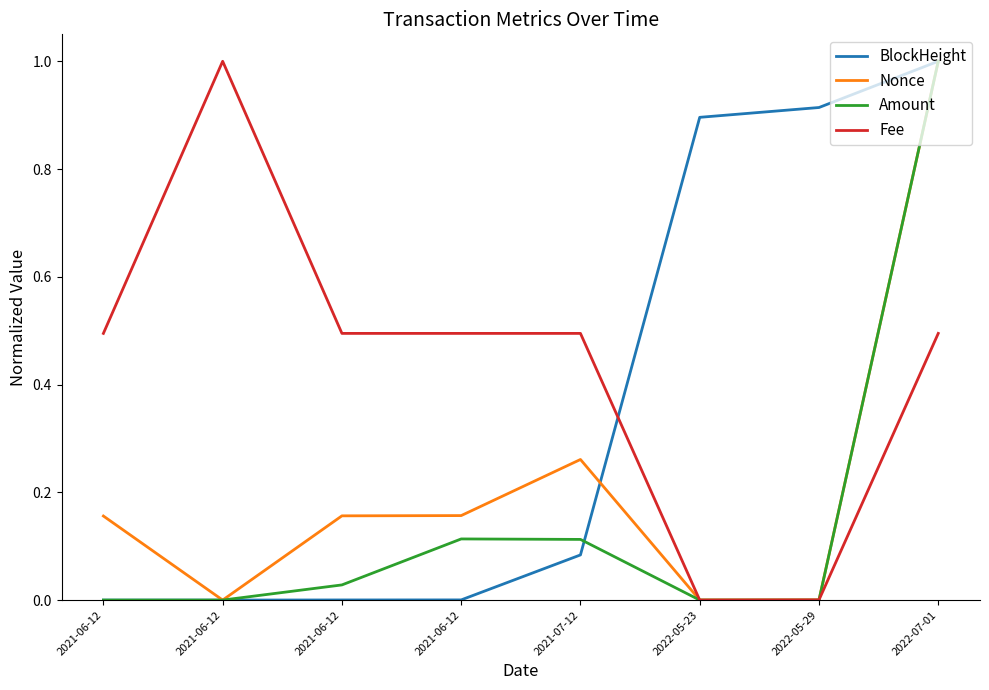

What are all the series names shown in the legend?

BlockHeight, Nonce, Amount, Fee